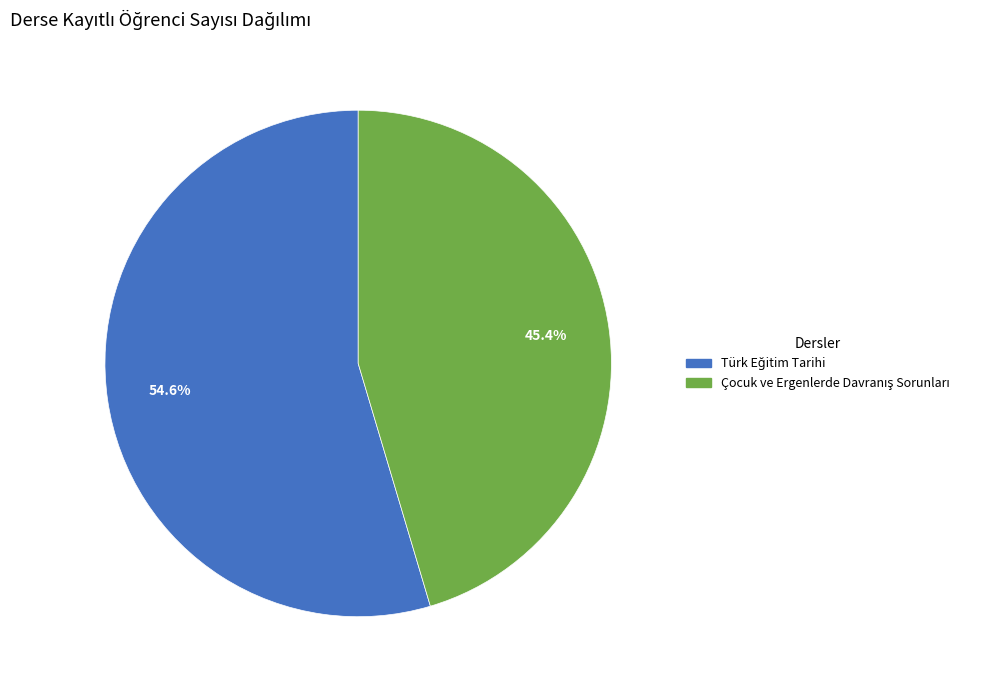

Count the number of slices in the pie.

2